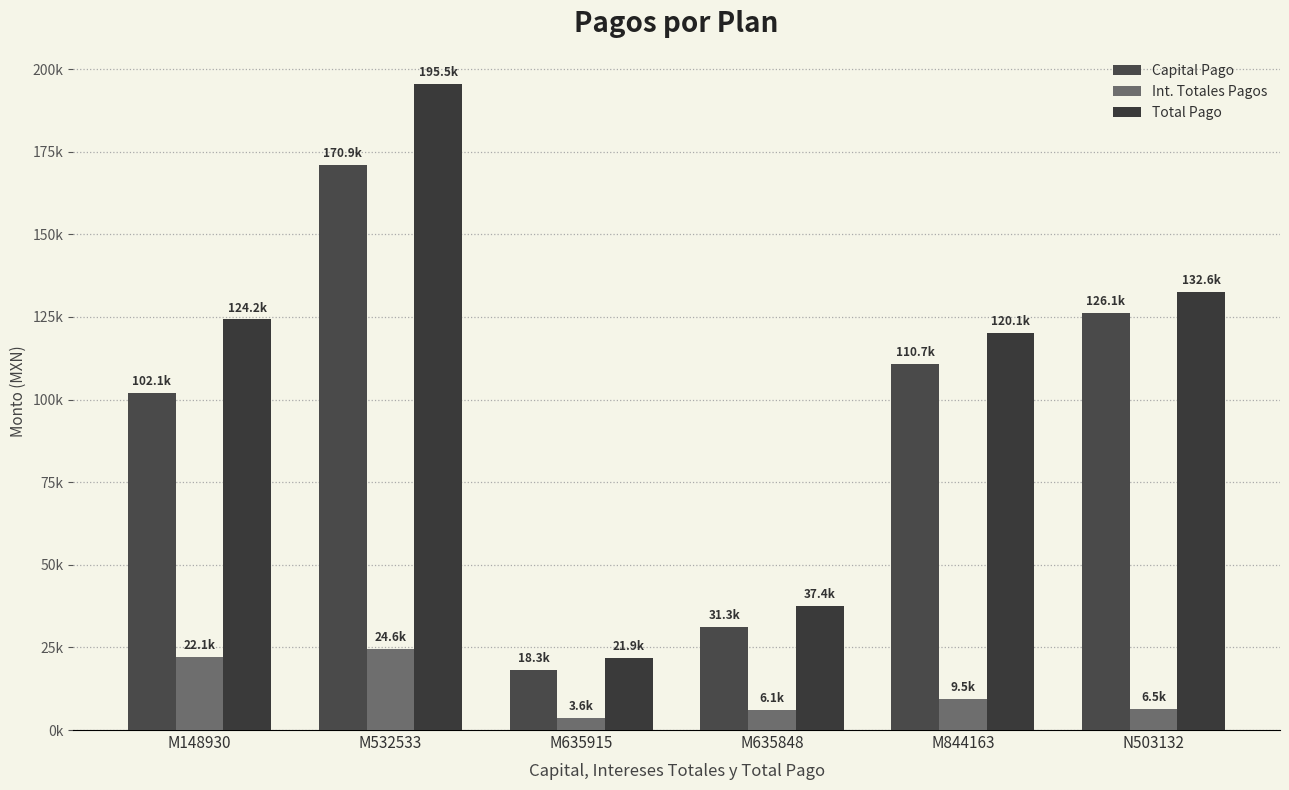

Is the value of Int. Totales Pagos at M635915 greater than the value of Capital Pago at M635915?

No